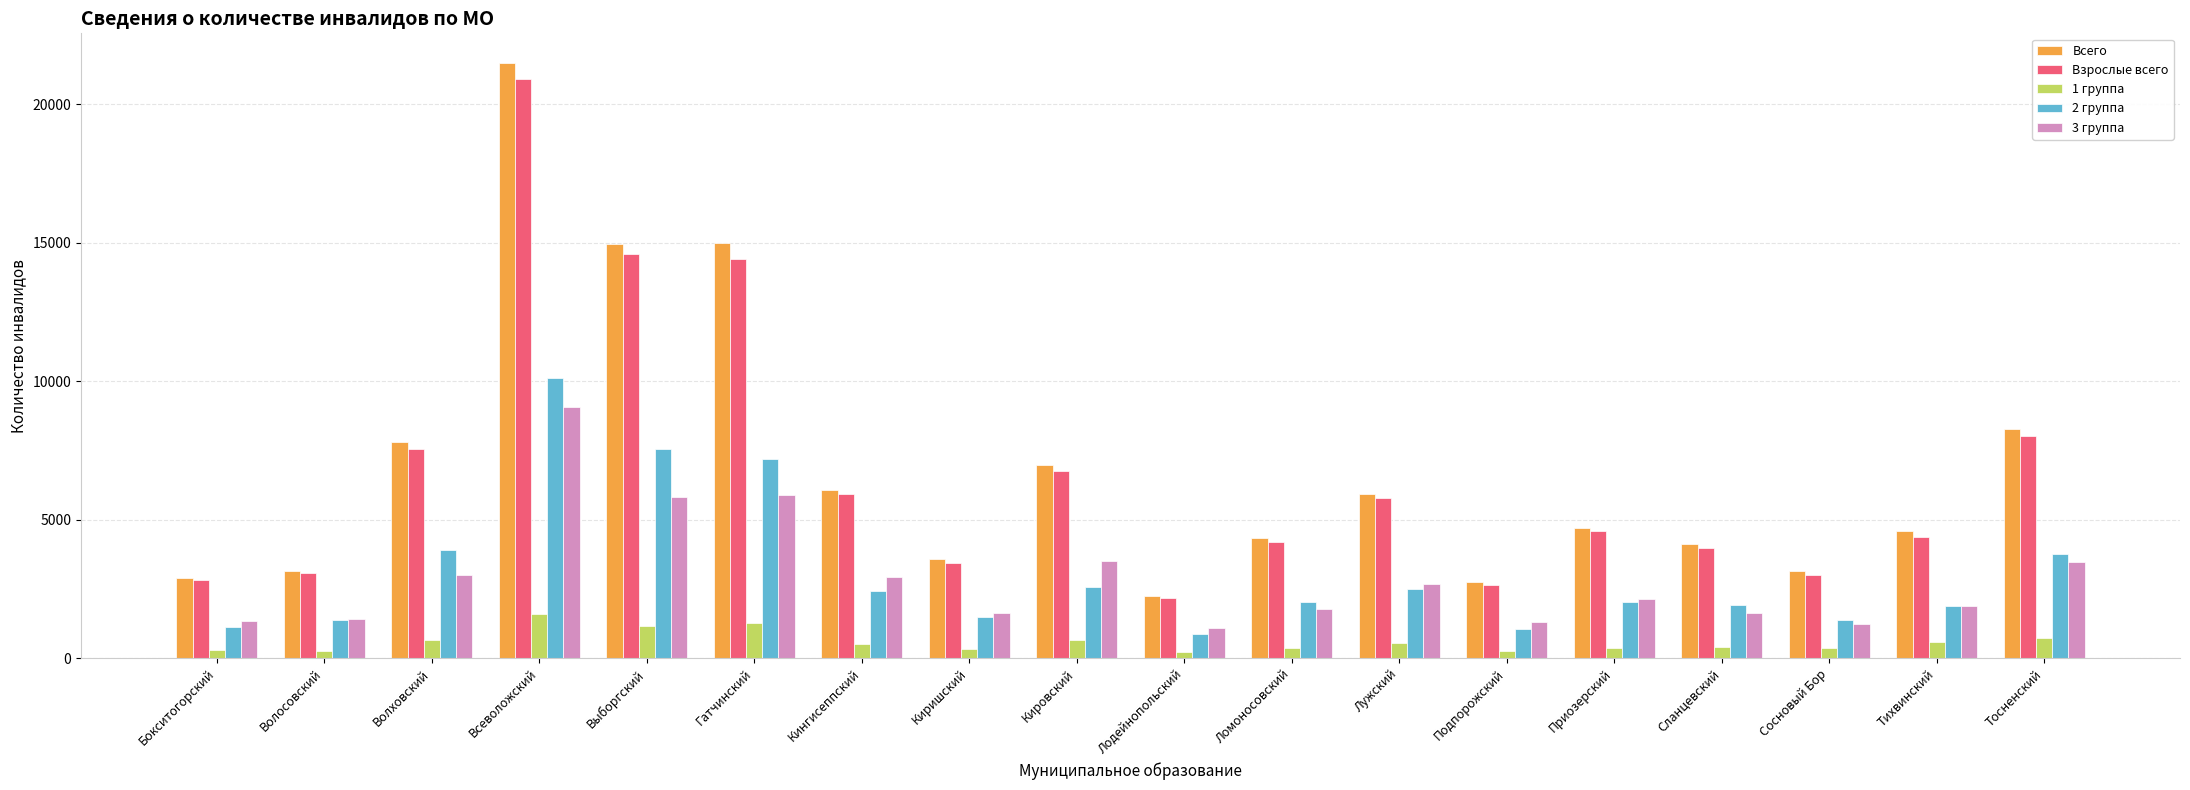

The 3 группа series shows 2121 at Выборгский. True or false?

False